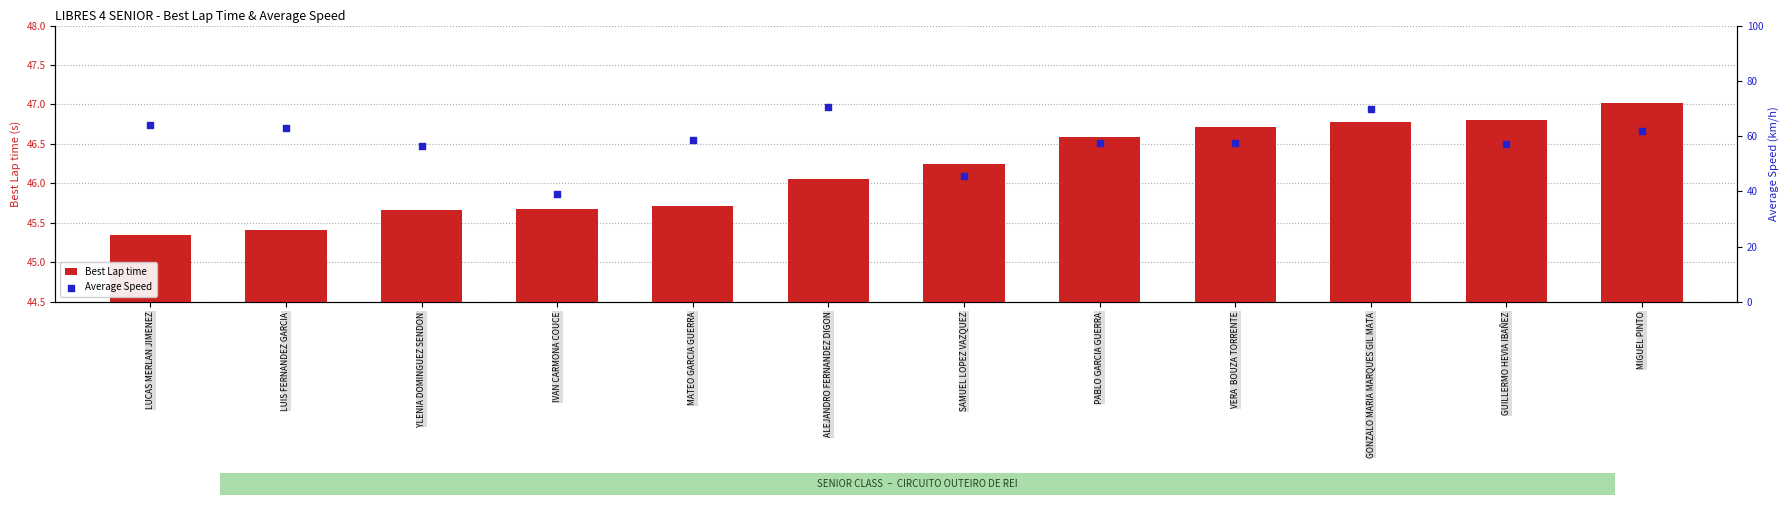

Which series reaches the minimum Y coordinate?

Average Speed